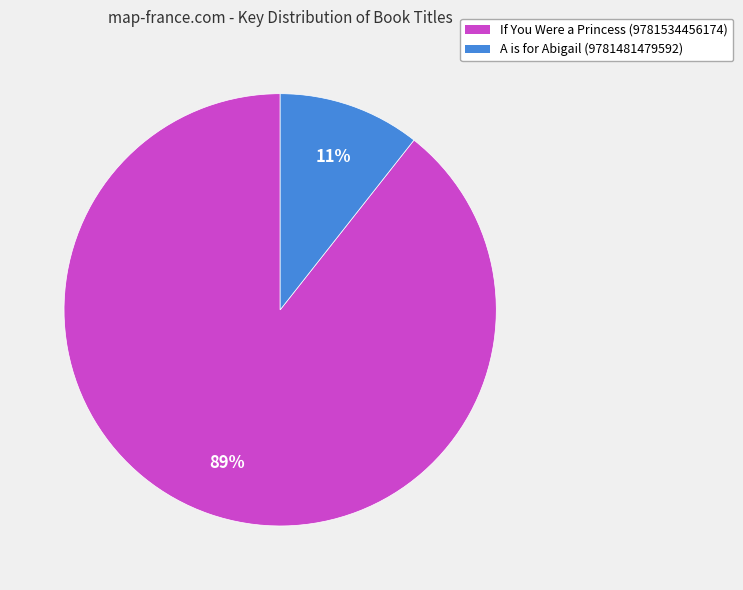

Is it true that A is for Abigail (9781481479592) is 22% of the pie?

False